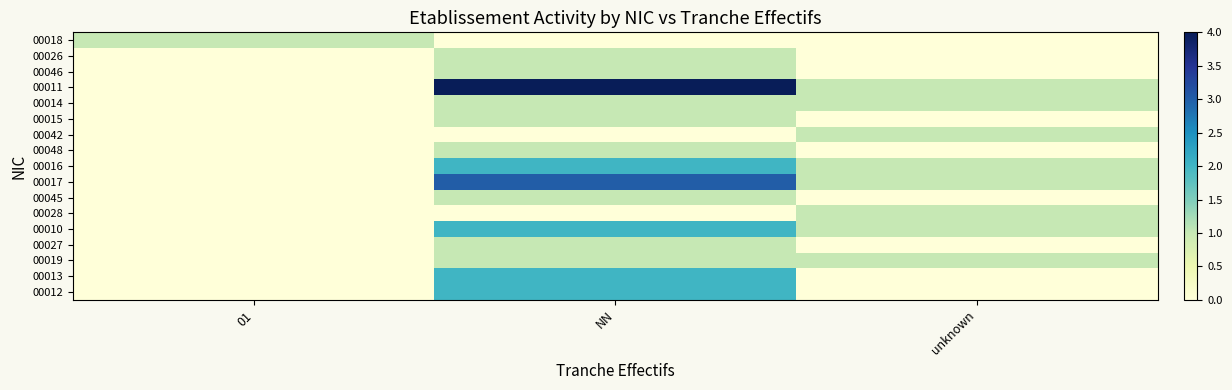

List the series in order of their peak value, highest first.

00011, 00017, 00016, 00010, 00013, 00012, 00018, 00026, 00046, 00014, 00015, 00042, 00048, 00045, 00028, 00027, 00019